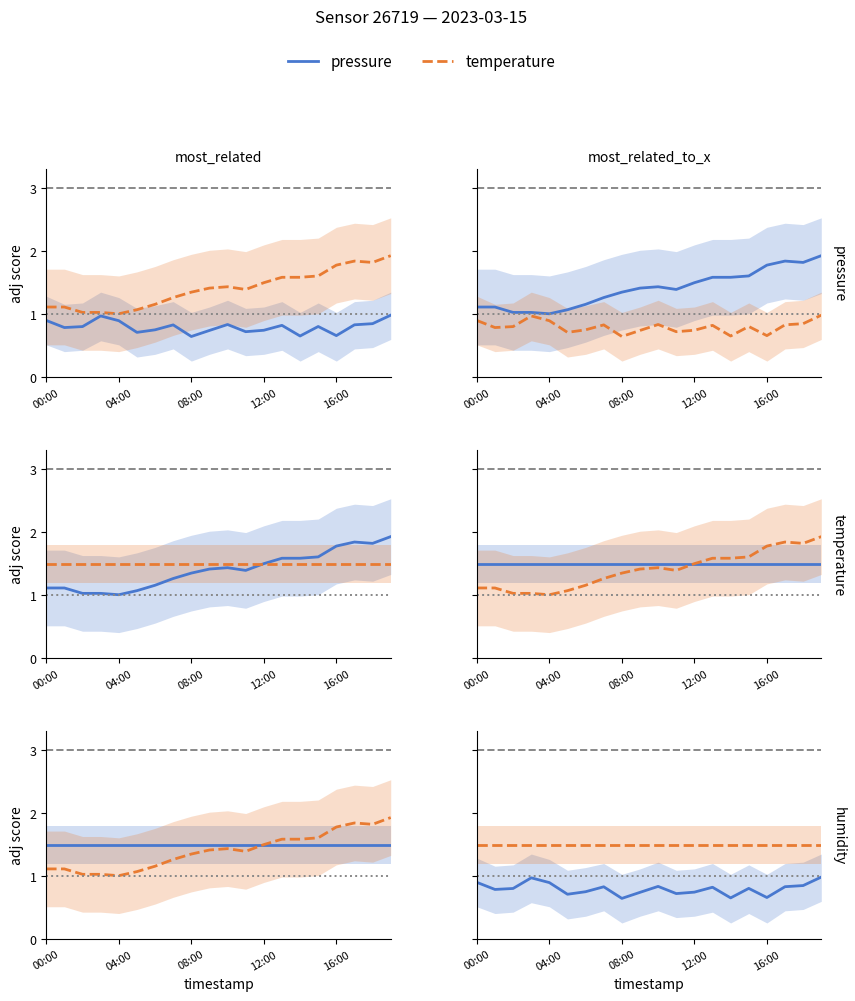

True or false: pressure and temperature intersect in this chart.

False